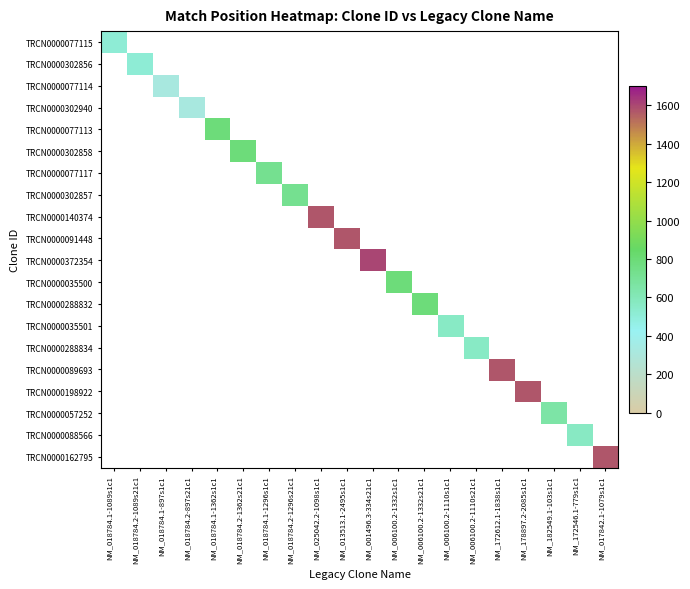

Is the value of TRCN0000035500 at NM_018784.2-897s21c1 greater than the value of TRCN0000162795 at NM_018784.1-1089s1c1?

No